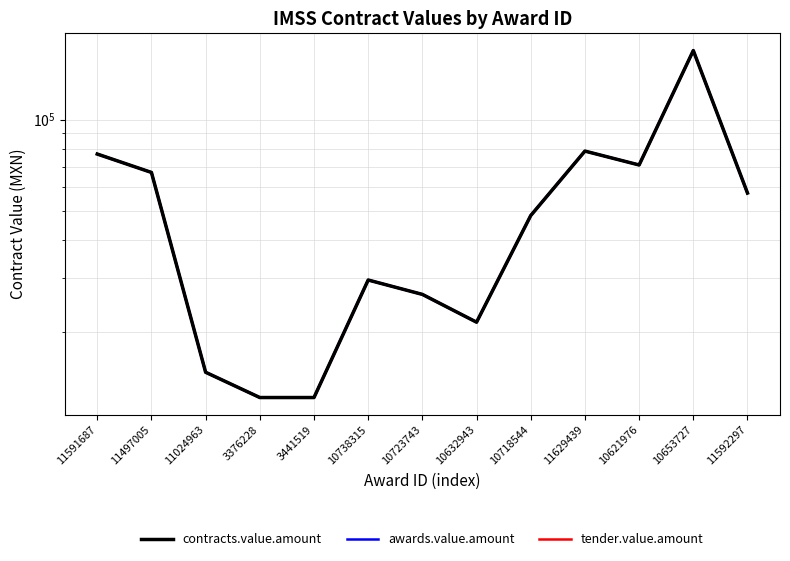

True or false: awards.value.amount has a value of 6483.7 at 10632943.

False